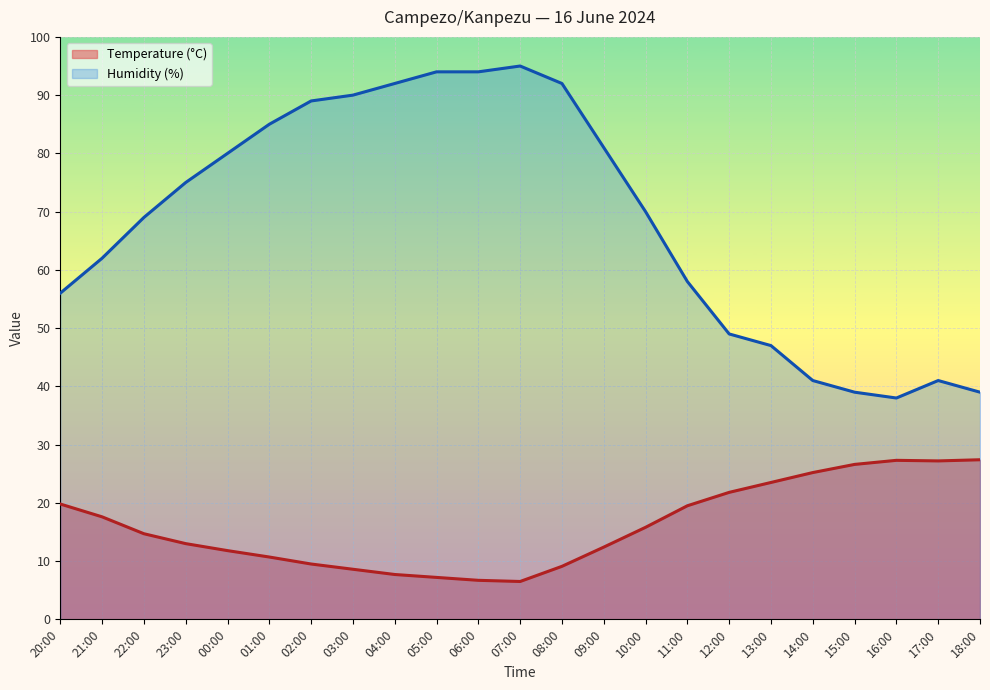

True or false: Temperature (°C) and Humidity (%) intersect in this chart.

False